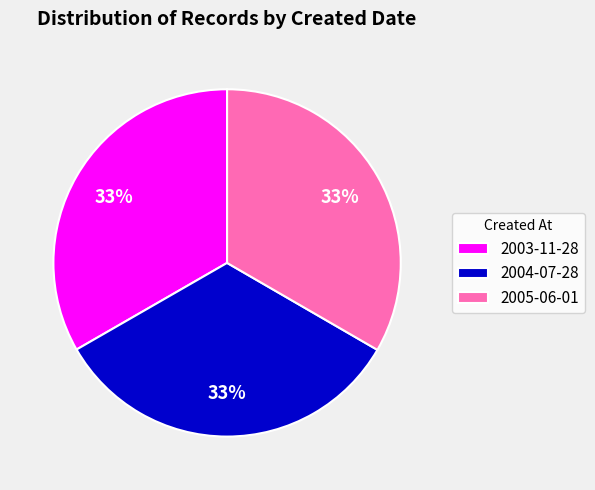

Combined, do 2003-11-28 and 2004-07-28 account for over 50%?

Yes